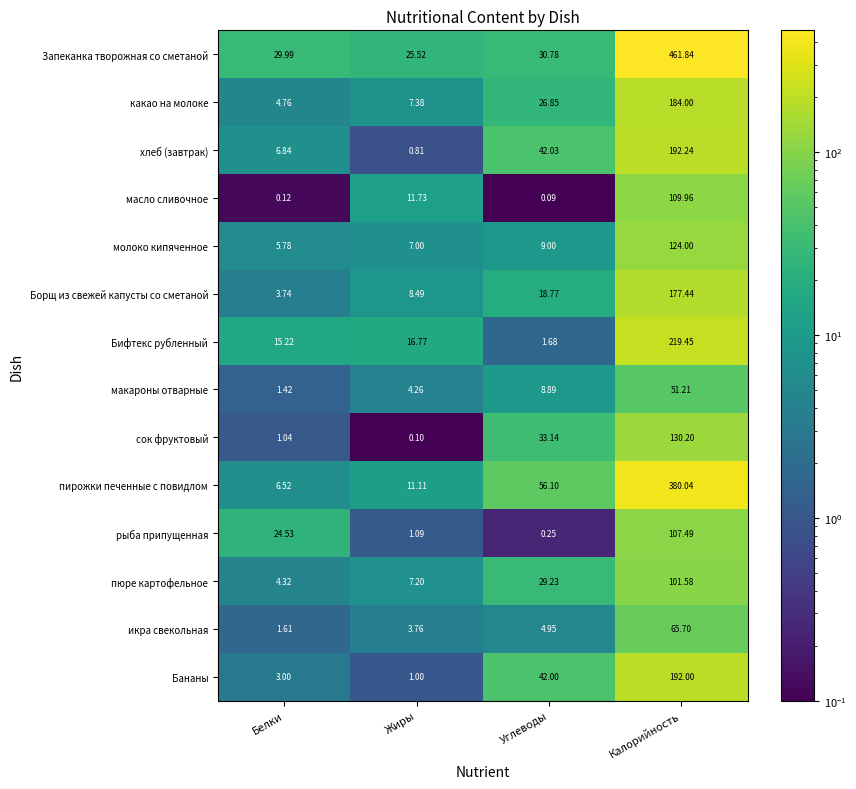

At how many categories does at least one series exceed 248?

1